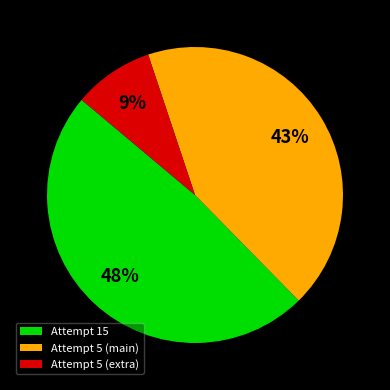

What is the largest slice in the pie chart?

Attempt 15